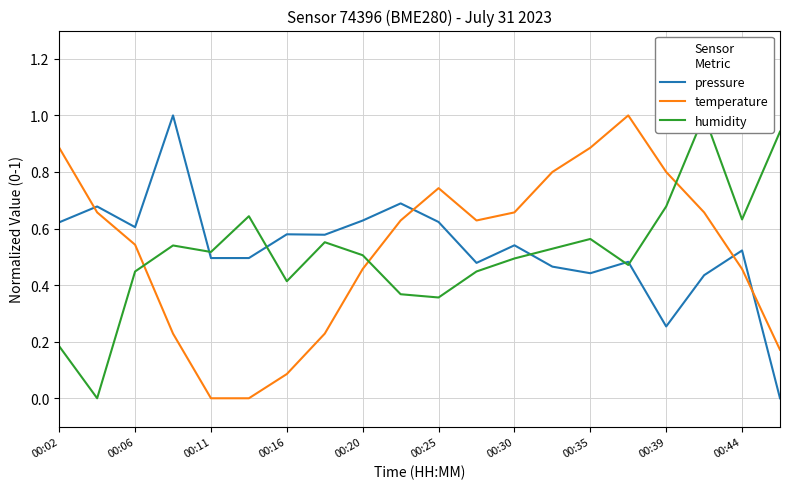

After their last crossing, which series has the higher values: pressure or temperature?

temperature